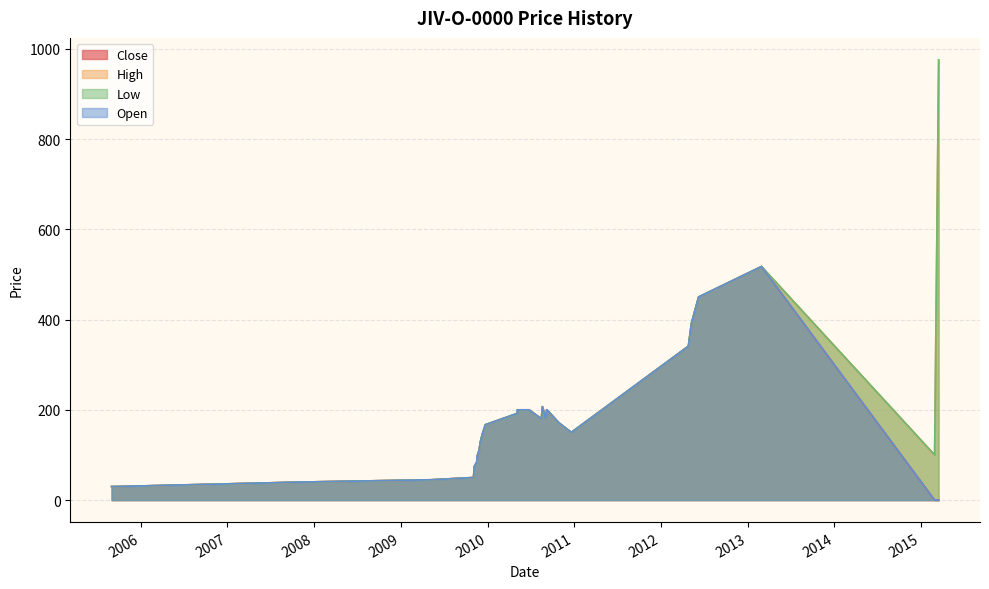

True or false: Open and Close intersect in this chart.

False